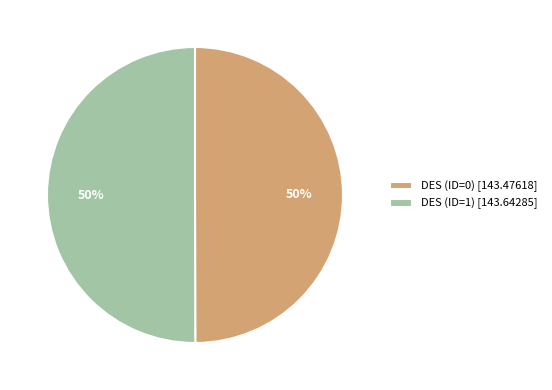

Do DES (ID=0) [143.47618] and DES (ID=1) [143.64285] together represent more than half of the pie?

Yes